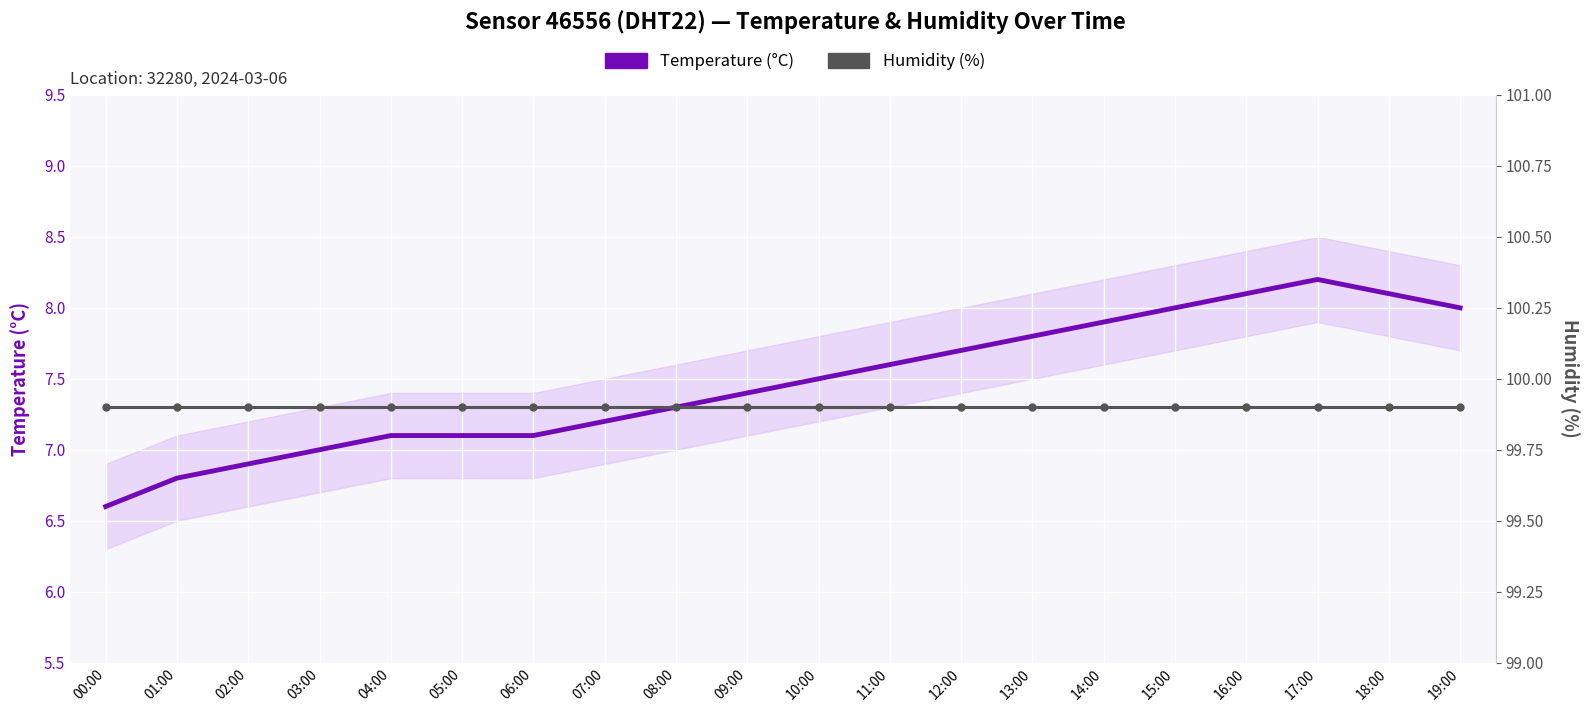

True or false: Temperature (°C) and Humidity (%) intersect in this chart.

False